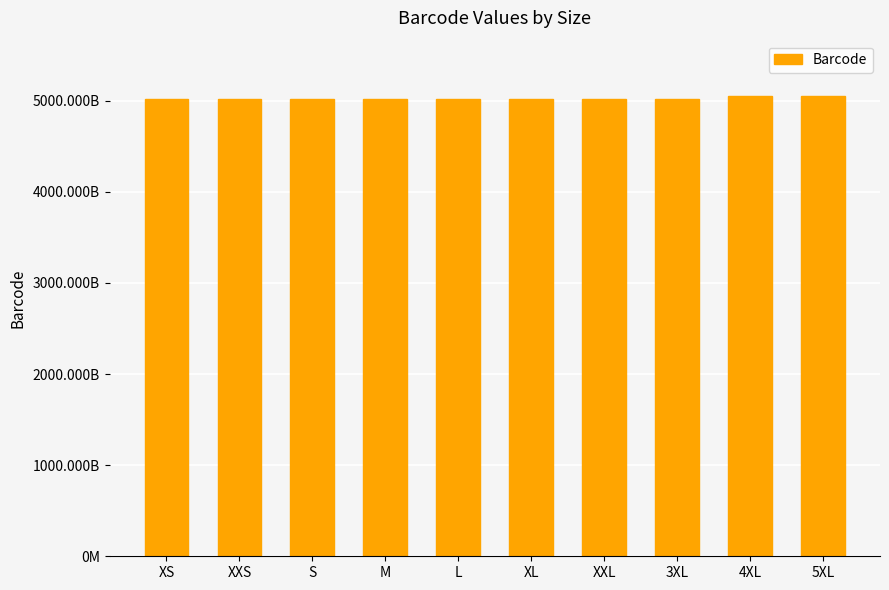

Does the chart contain any negative values?

No